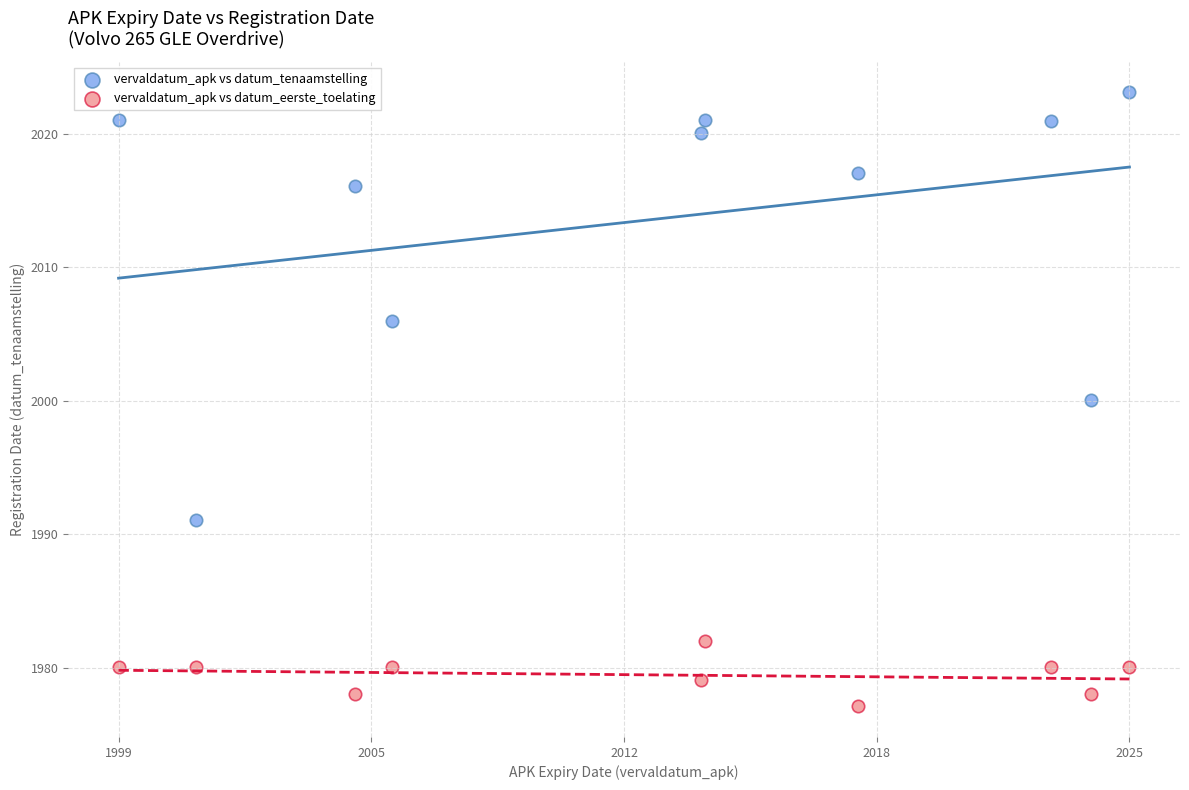

Which series contains the lowest Y value?

vervaldatum_apk vs datum_eerste_toelating